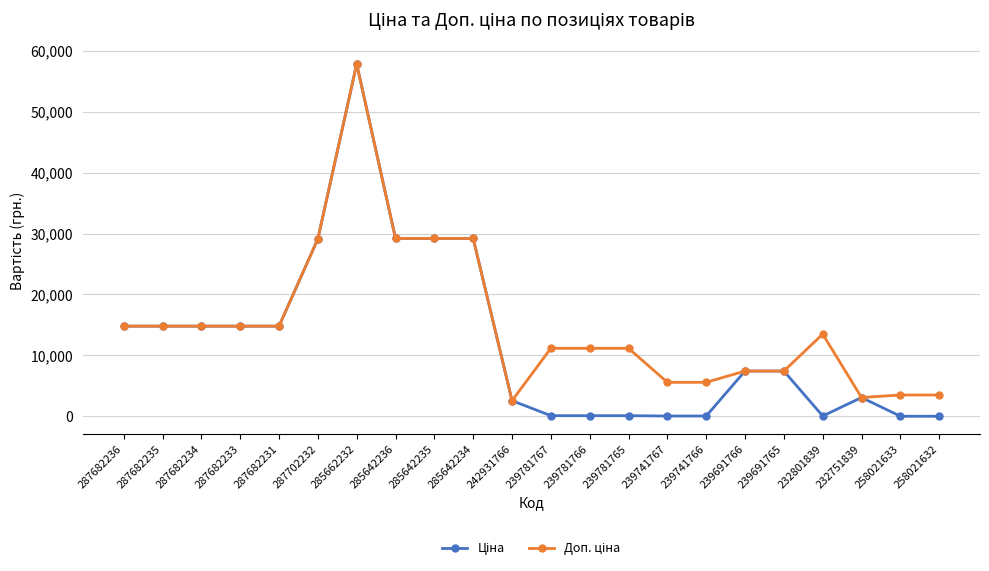

Which category has the highest value across all series?

285662232